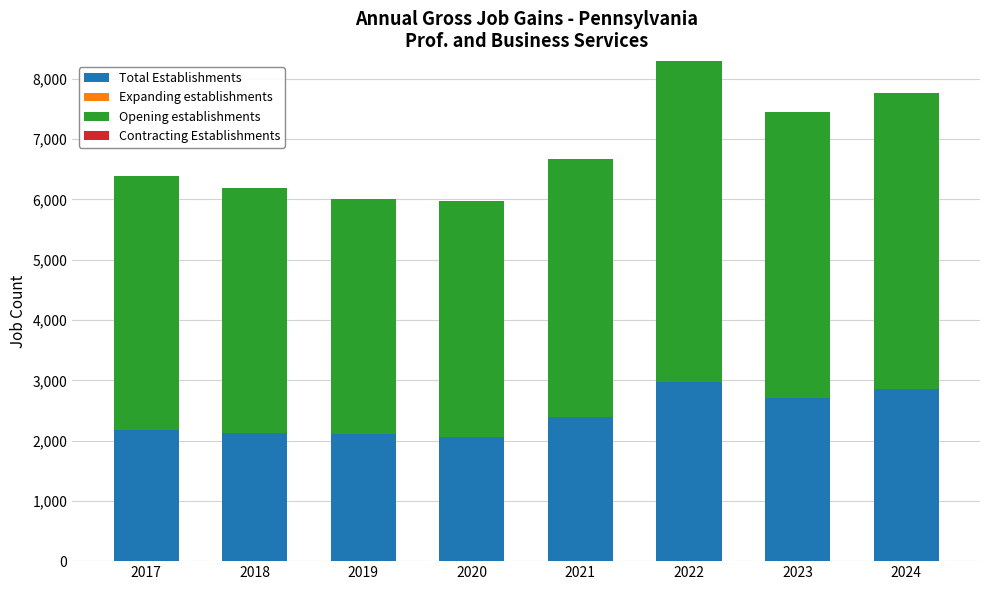

What is the sum of all Total Establishments values?

19424